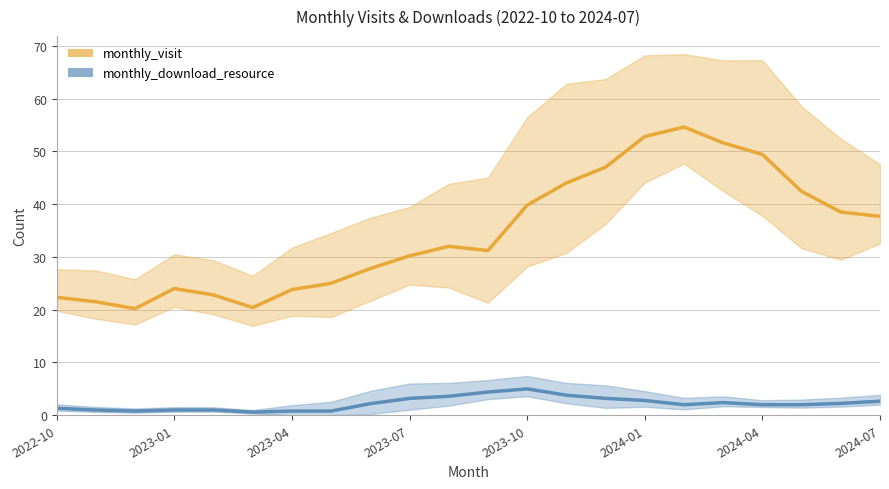

Which series changed the most between 2023-04 and 2024-04?

monthly_visit